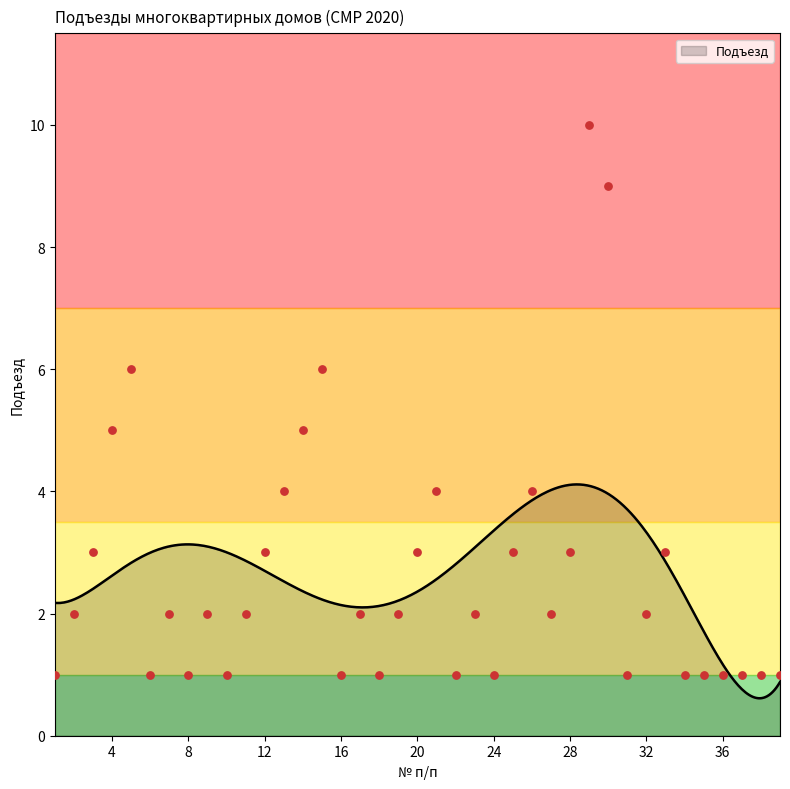

Approximately how many times larger is the value at 31 compared to 4?

0.2